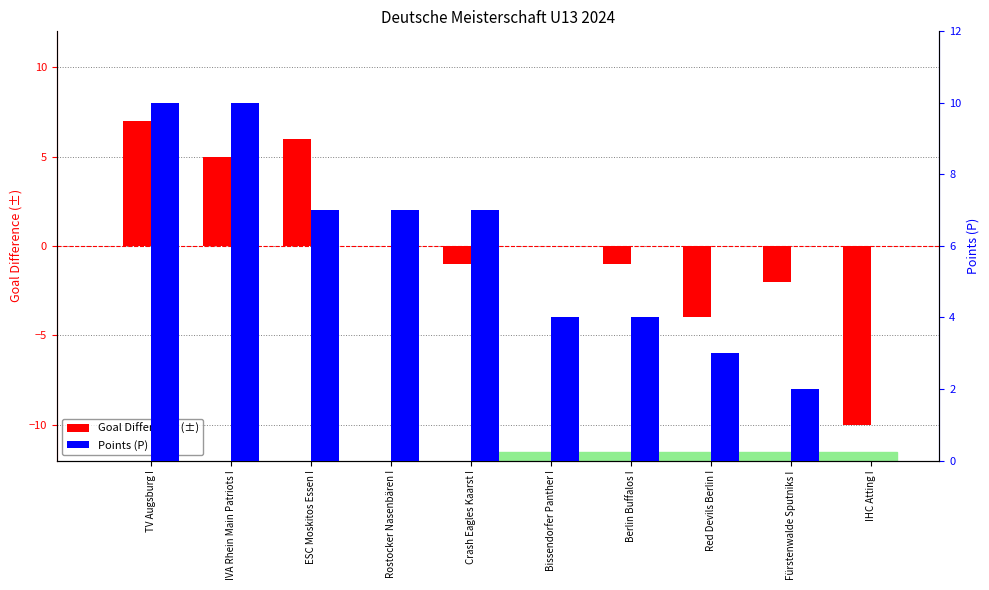

What position from the left is Bissendorfer Panther I?

6